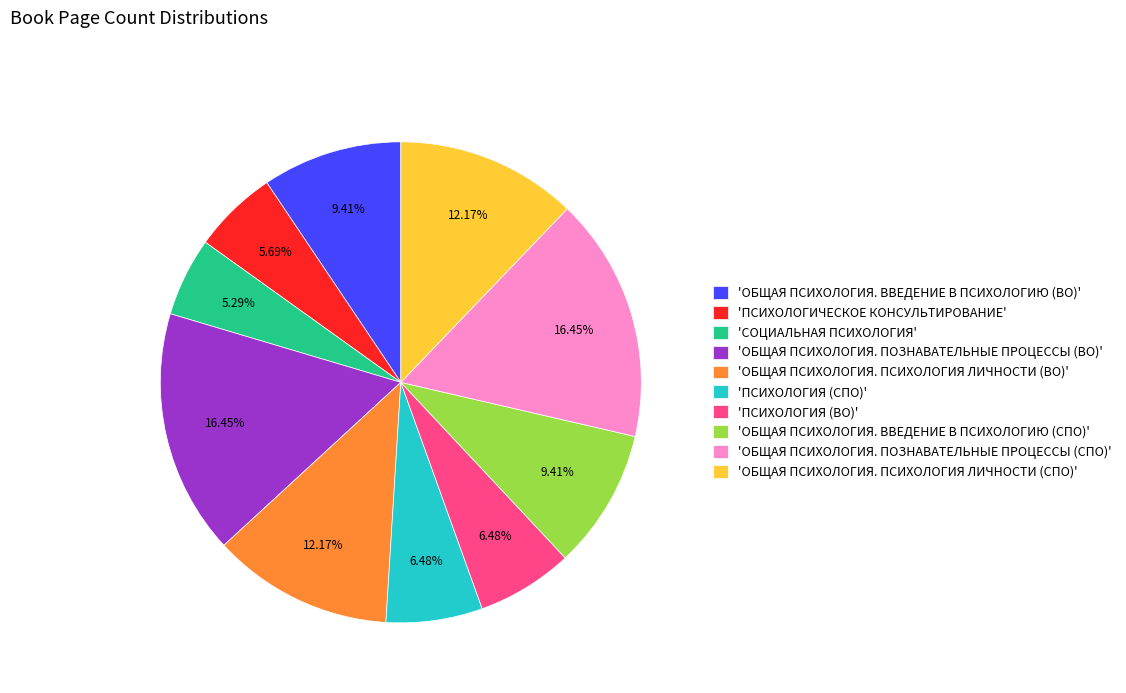

How many slices are in this pie chart?

10